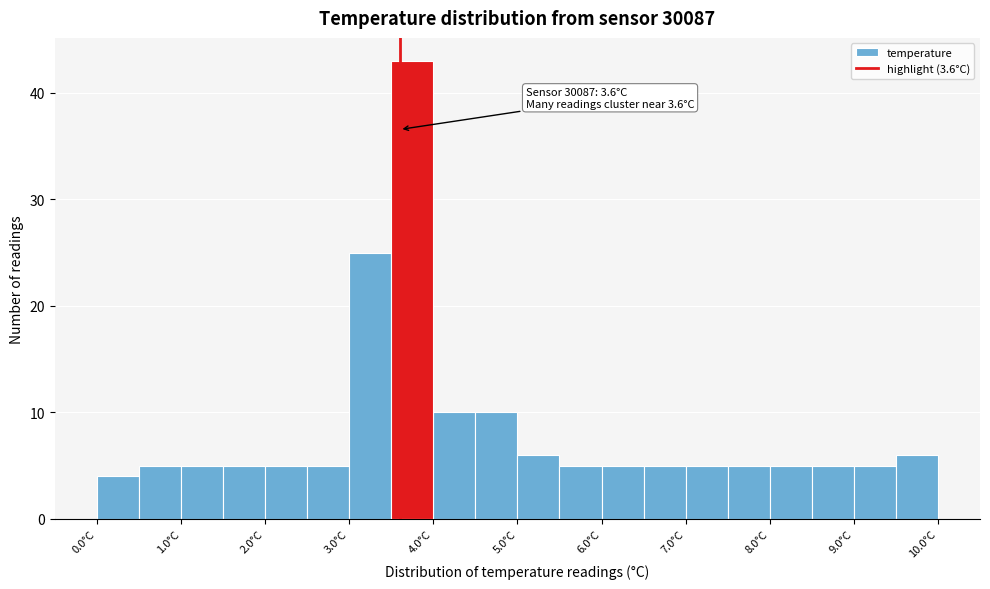

Which range on the x-axis has the tallest bar?

3.5 to 4.0